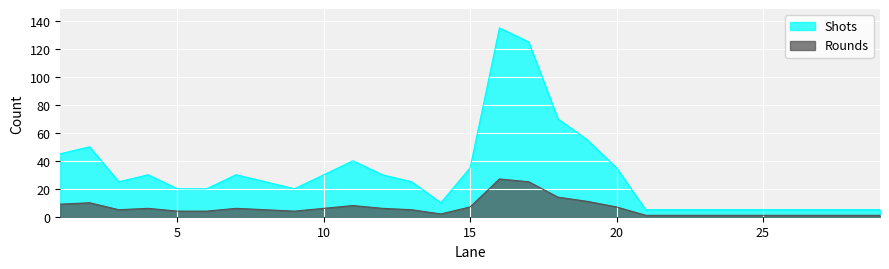

True or false: Rounds has more than 0 points higher than both neighbors.

True